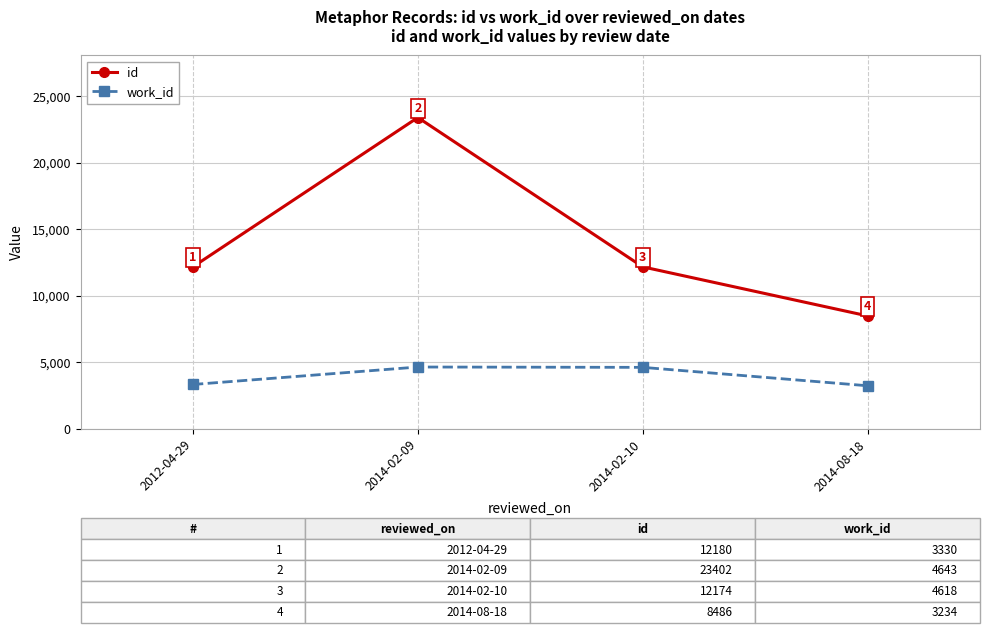

What is the label of the 3rd point from the right?

2014-02-09